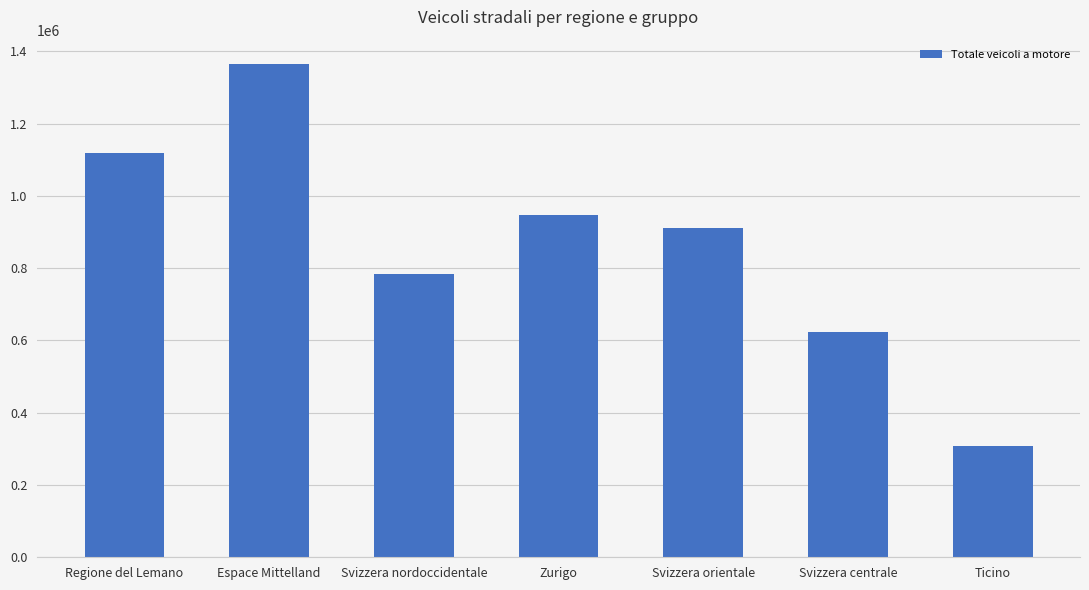

Reading left to right, what are all the values shown in this chart?

1117546	1363935	783116	947068	910770	623862	306961